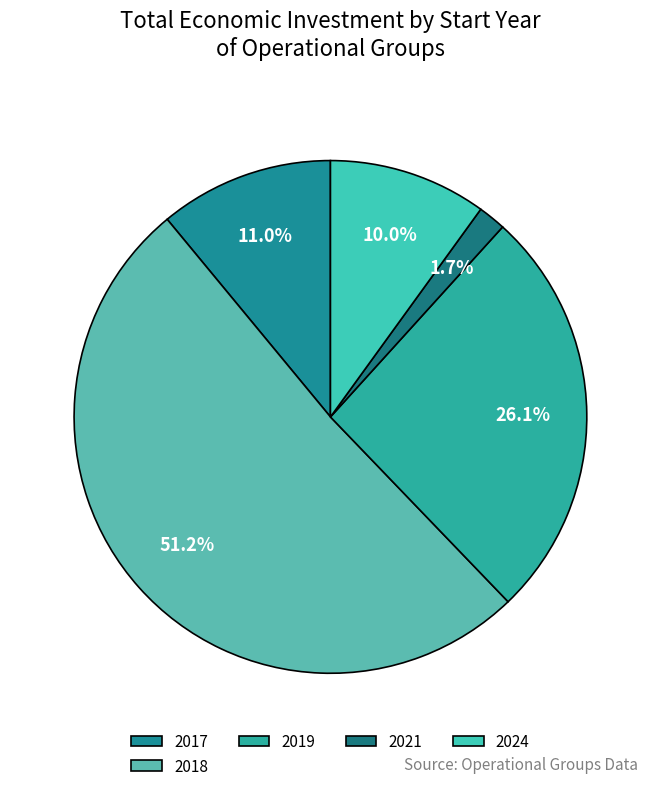

Rank the categories by value from lowest to highest.

2021, 2024, 2017, 2019, 2018